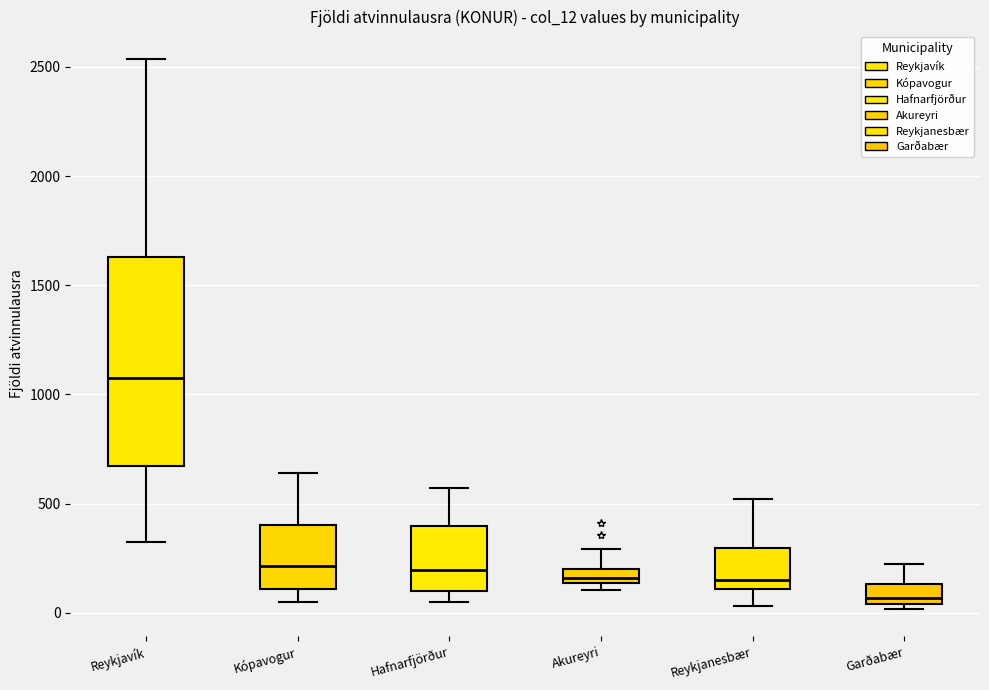

Where does the lower whisker of the box for Reykjavík end on the y-axis? The values are not printed on the chart, so give them approximately, as read against the axis.

300